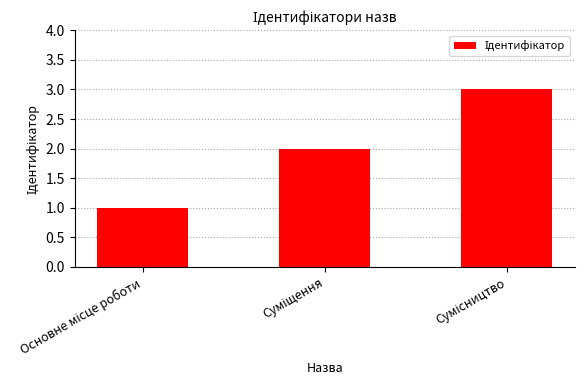

What is the maximum value shown in the chart?

3